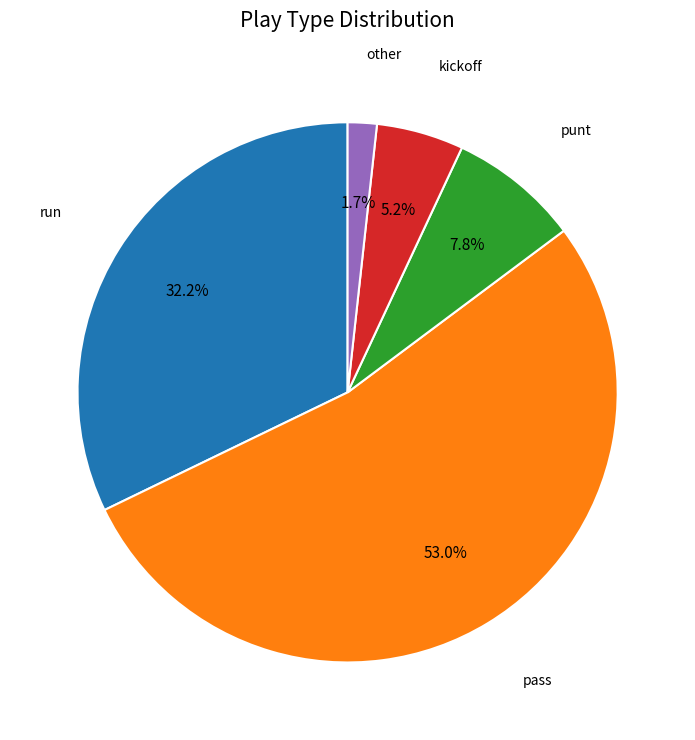

Is there any slice that represents more than half of the pie?

Yes